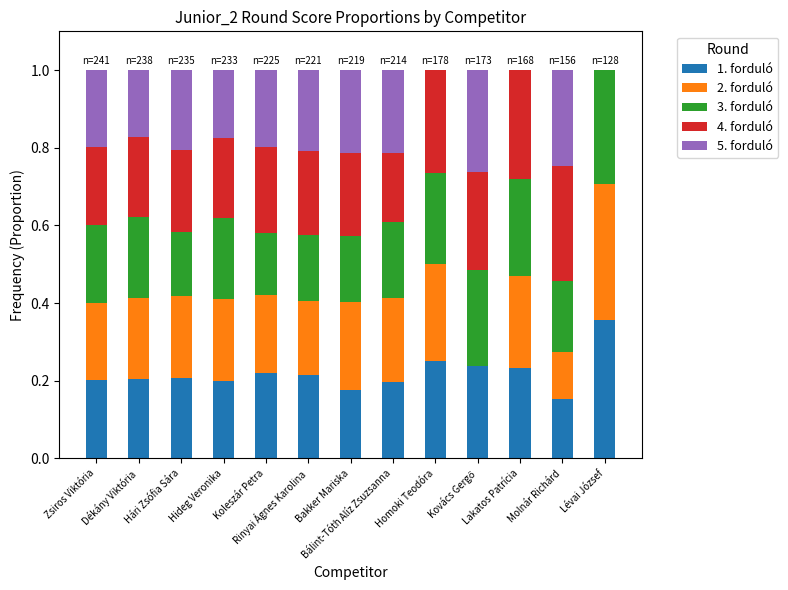

List the labels in order of 1. forduló value, largest first.

Lévai József, Homoki Teodóra, Kovács Gergő, Lakatos Patrícia, Koleszár Petra, Rinyai Ágnes Karolina, Hári Zsófia Sára, Dékány Viktória, Zsiros Viktória, Hideg Veronika, Bálint-Tóth Alíz Zsuzsanna, Bakker Mariska, Molnár Richárd